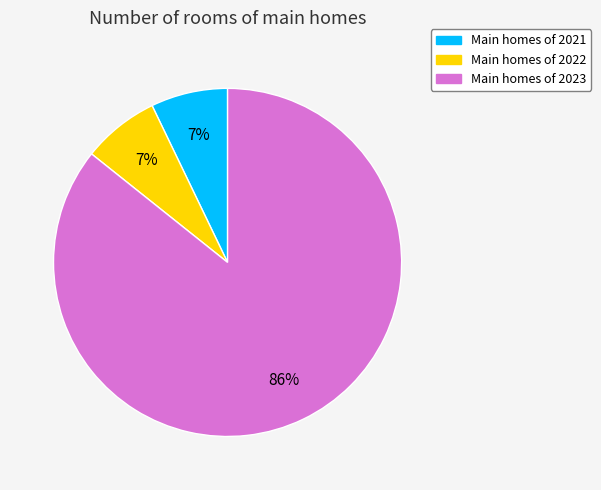

To the nearest percent, what is the difference between the largest and smallest slice percentages?

79%